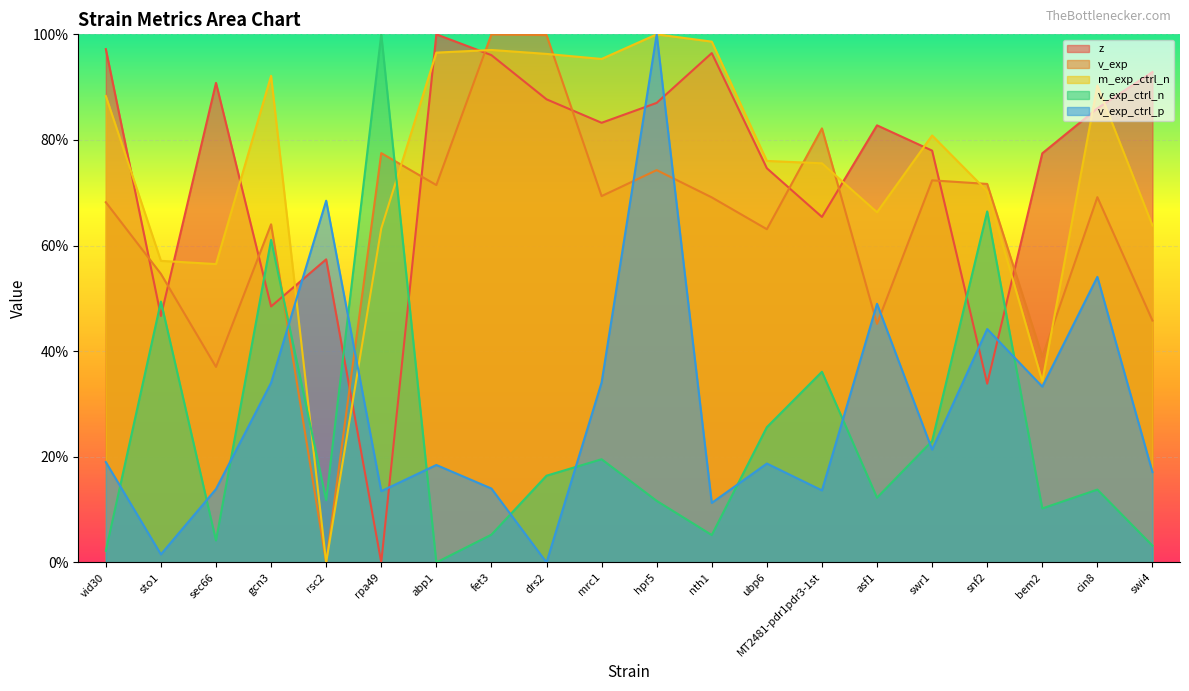

How many interior local valleys does the m_exp_ctrl_n series have?

5